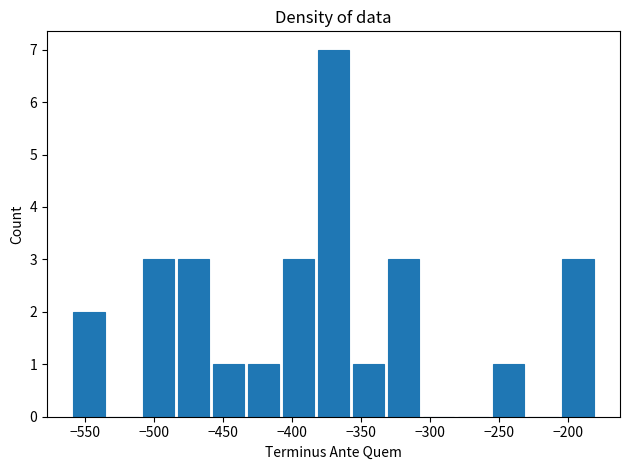

What is the height of the bar covering -435 to -410 on the x-axis? Neither the bar edges nor the heights are printed on the chart, so give them approximately, as read against the axes.

1